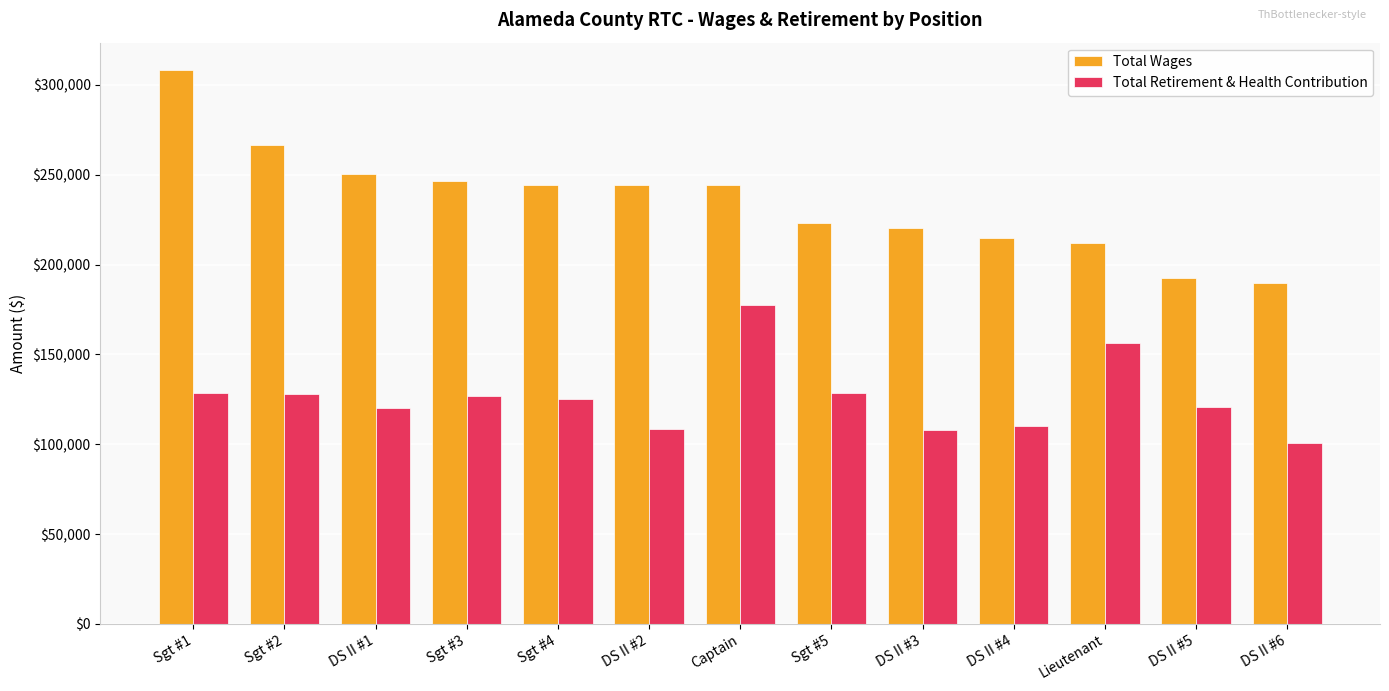

Which series changed the most between Sgt #3 and Captain?

Total Retirement & Health Contribution